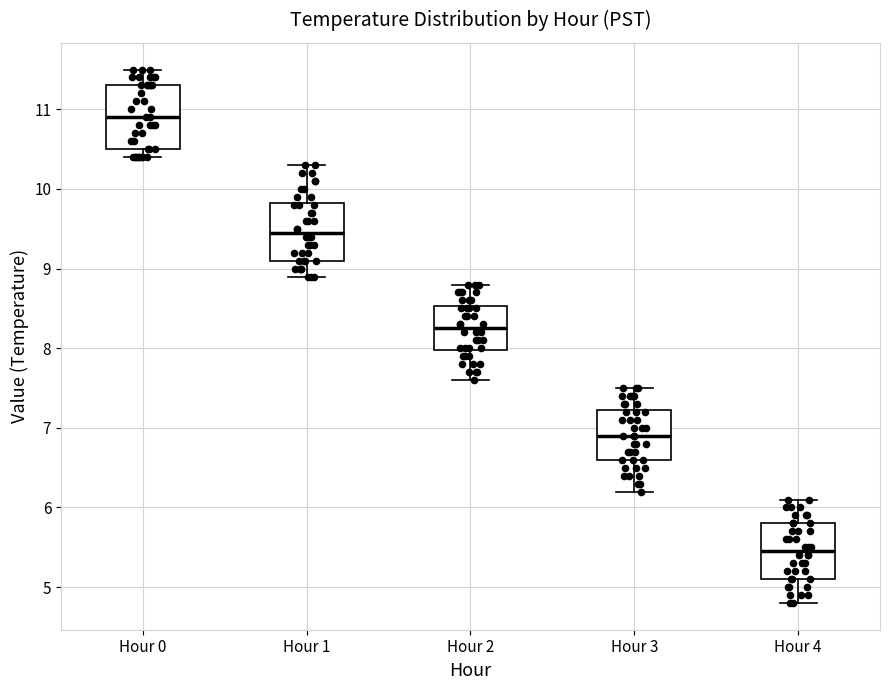

Reading left to right, transcribe this box plot: for each box, give where its median line is, the range the box spans, and where its two whiskers end, as read against the y-axis. The values are not printed on the chart, so give them approximately, as read against the axis.

Hour 0: median 10.9, box 10.5 to 11.3, whiskers 10.4 to 11.5
Hour 1: median 9.5, box 9.1 to 9.8, whiskers 8.9 to 10.3
Hour 2: median 8.3, box 8.0 to 8.5, whiskers 7.6 to 8.8
Hour 3: median 6.9, box 6.6 to 7.2, whiskers 6.2 to 7.5
Hour 4: median 5.5, box 5.1 to 5.8, whiskers 4.8 to 6.1